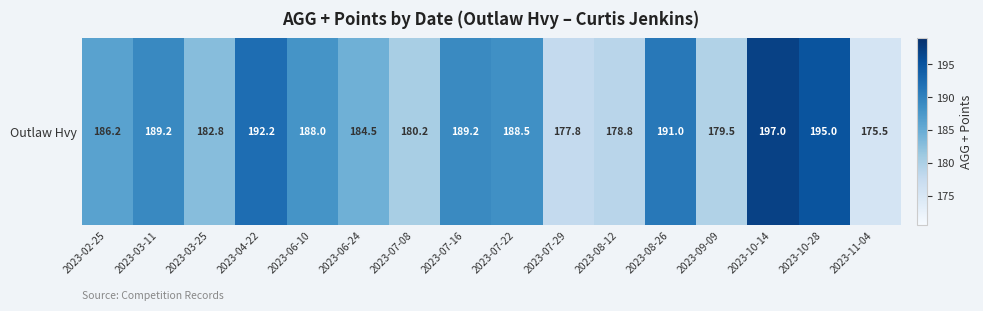

The value at 2023-06-24 is 184.5. True or false?

True